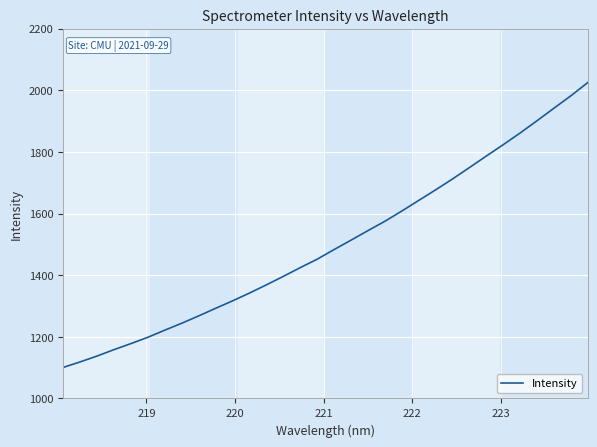

What is the maximum value shown in the chart?

2024.8